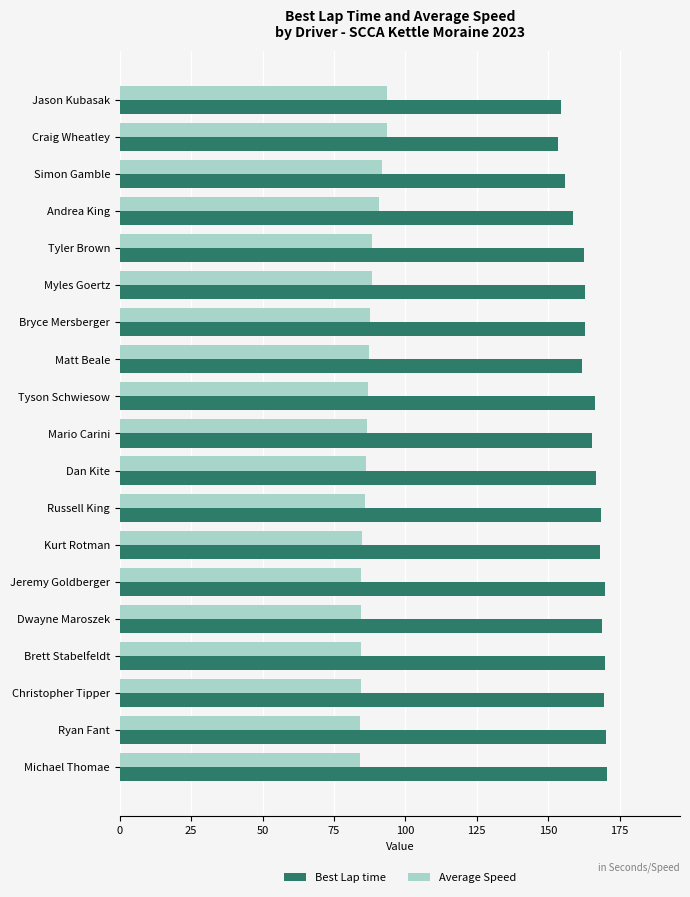

What is the maximum value for Best Lap time?

170.6